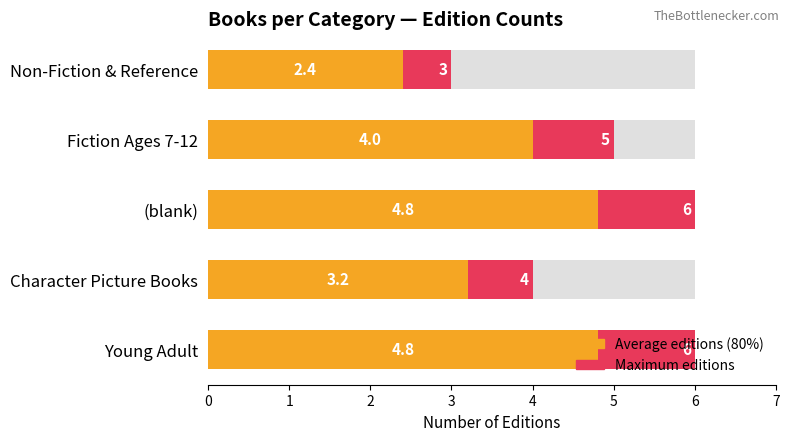

List the labels in order of Average editions value, largest first.

(blank), Young Adult, Fiction Ages 7-12, Character Picture Books, Non-Fiction & Reference